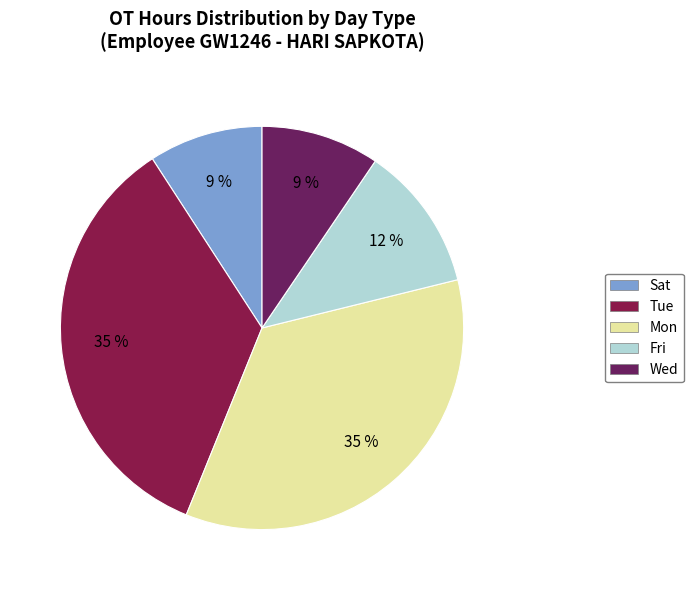

How many segments does this pie chart have?

5